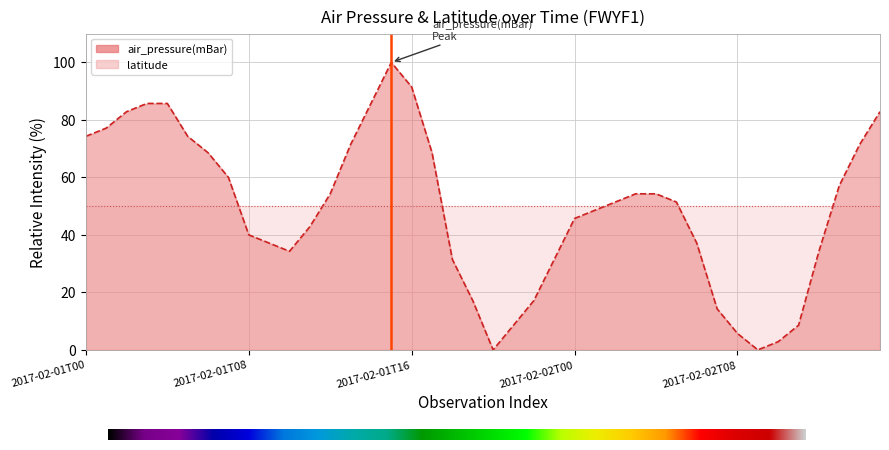

What is the change in value from 2017-02-01T03 to 2017-02-02T07?

-71.4